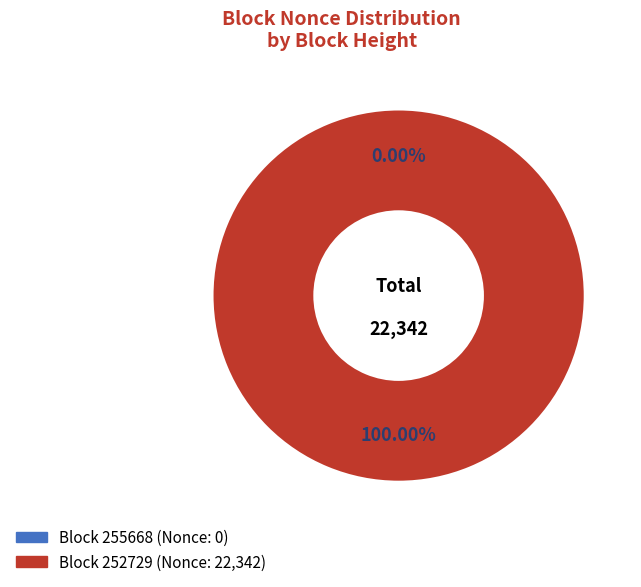

True or false: 252729 accounts for 89% of the total.

False